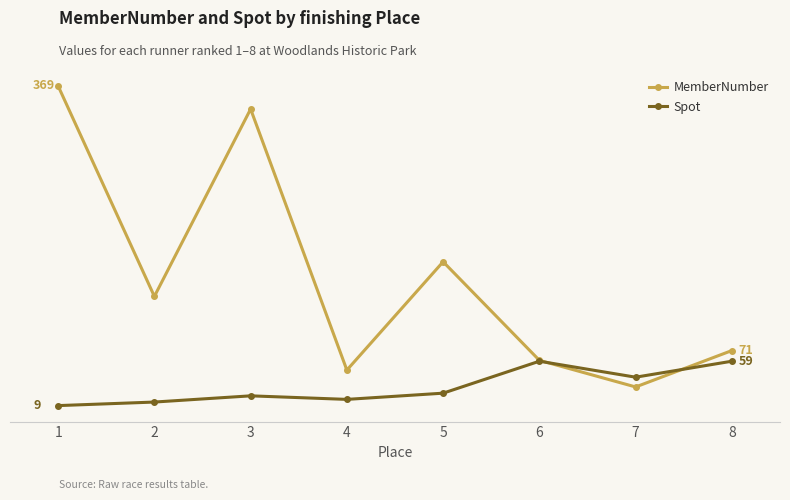

What are all the series names shown in the legend?

MemberNumber, Spot